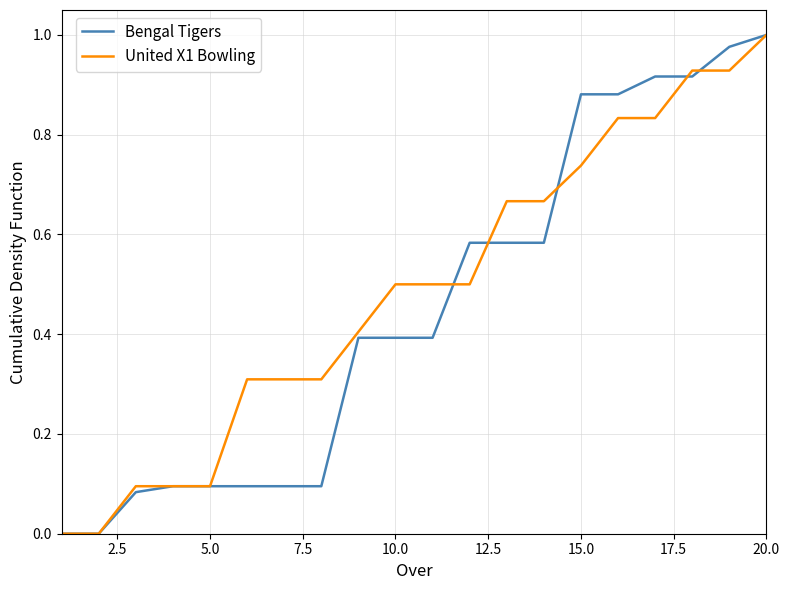

Does the chart have visible grid lines?

Yes